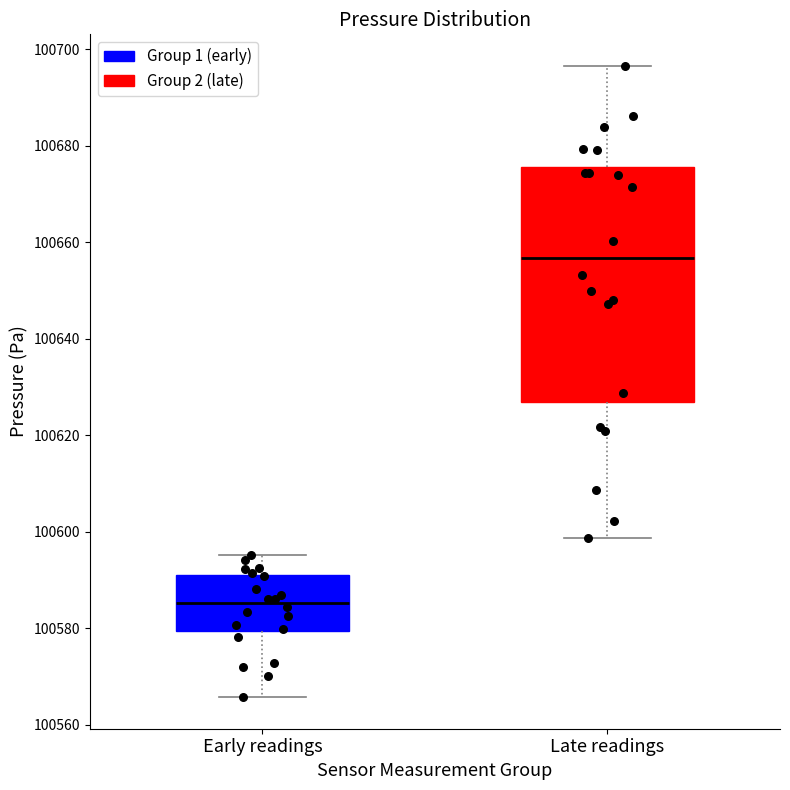

Which box has the lowest median line?

Early readings